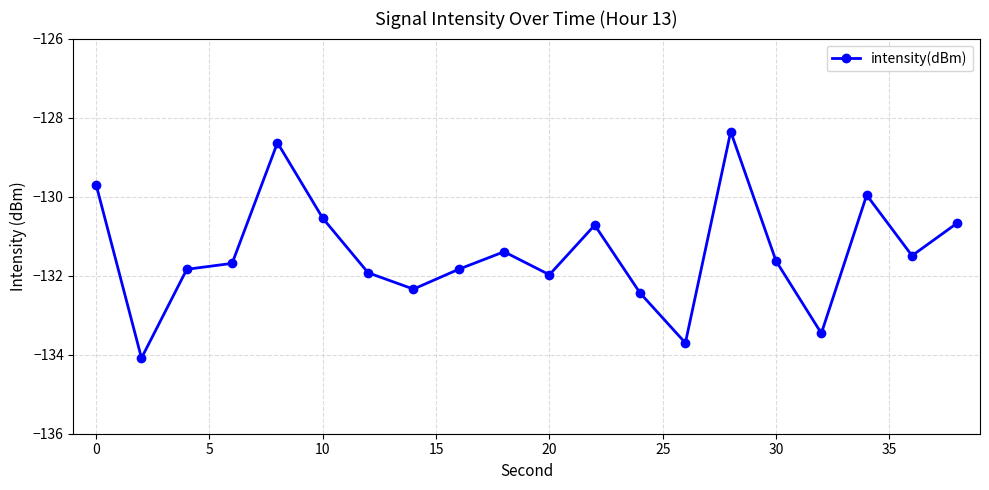

What is the difference between the second highest and minimum values?

5.4